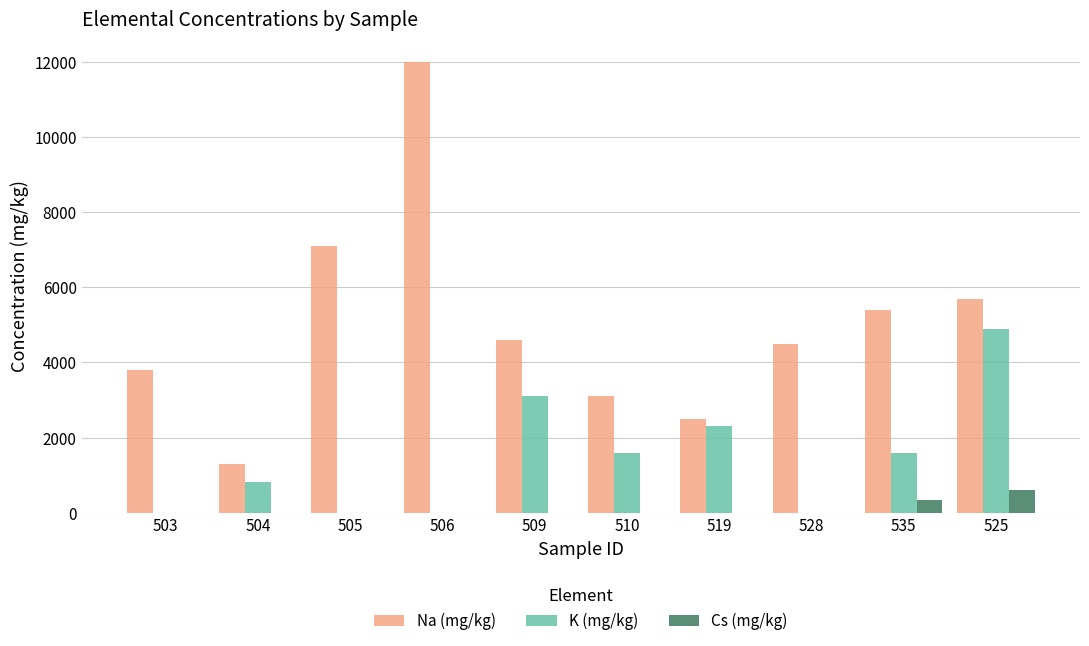

At which category is the sum across all series the highest?

506